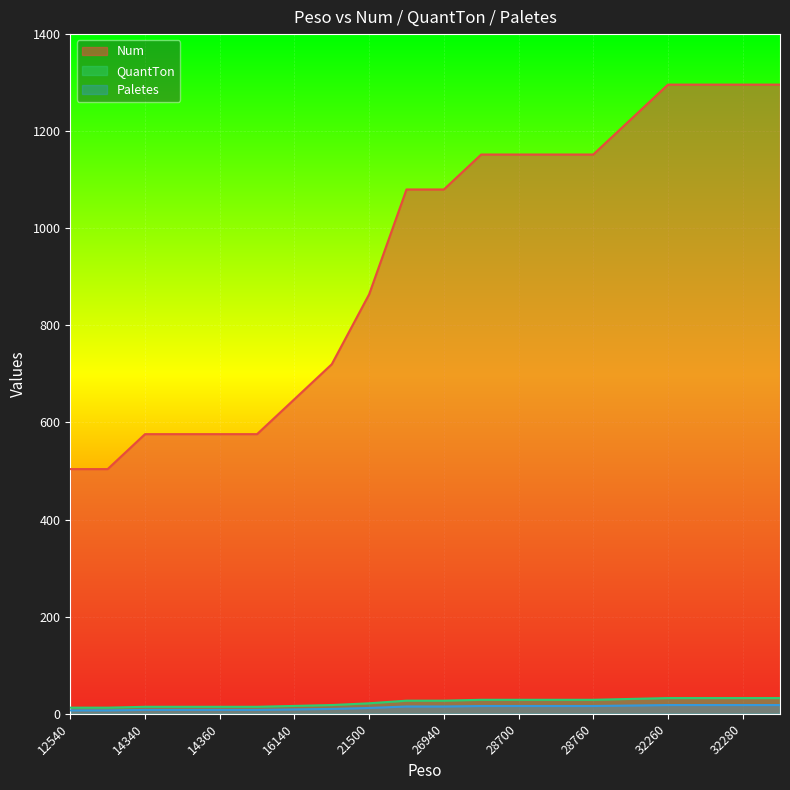

True or false: QuantTon and Paletes intersect in this chart.

False